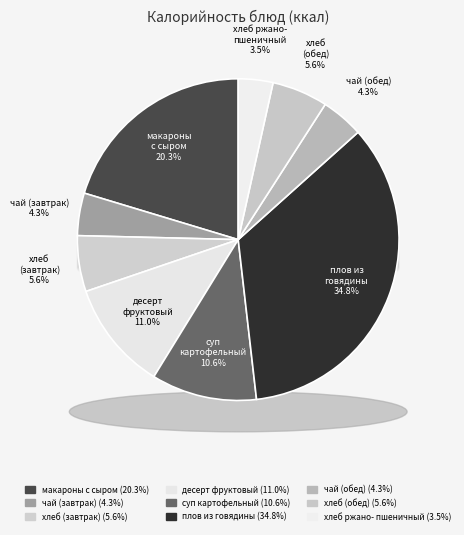

Is чай с сахаром и лимоном (обед) the majority of the pie?

No